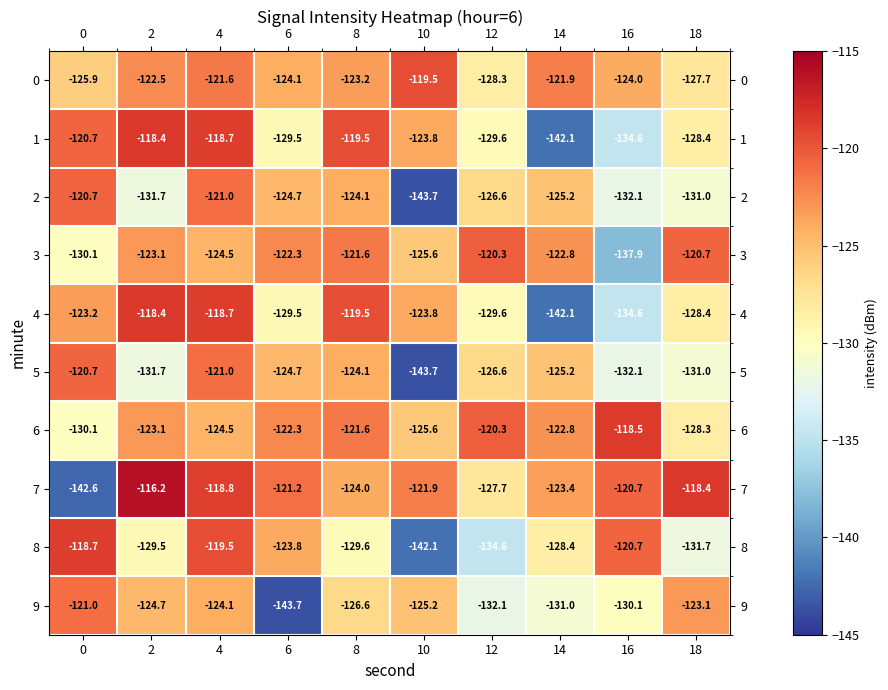

Which series has the largest total across all categories?

7